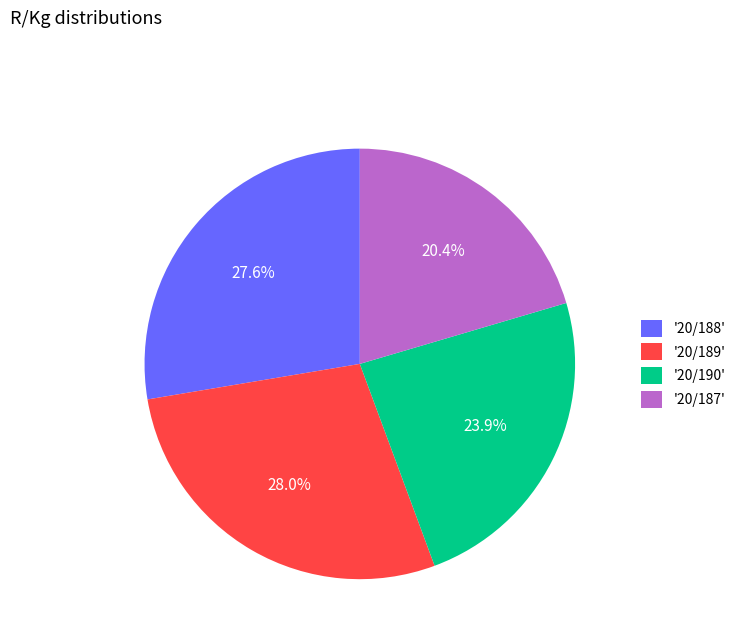

To the nearest percent, what is the average slice percentage?

25%